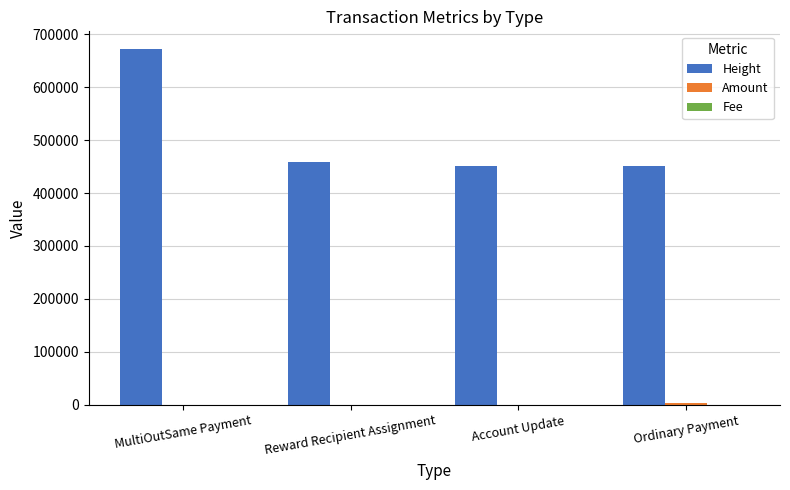

What is the maximum value shown in the chart?

671802.0